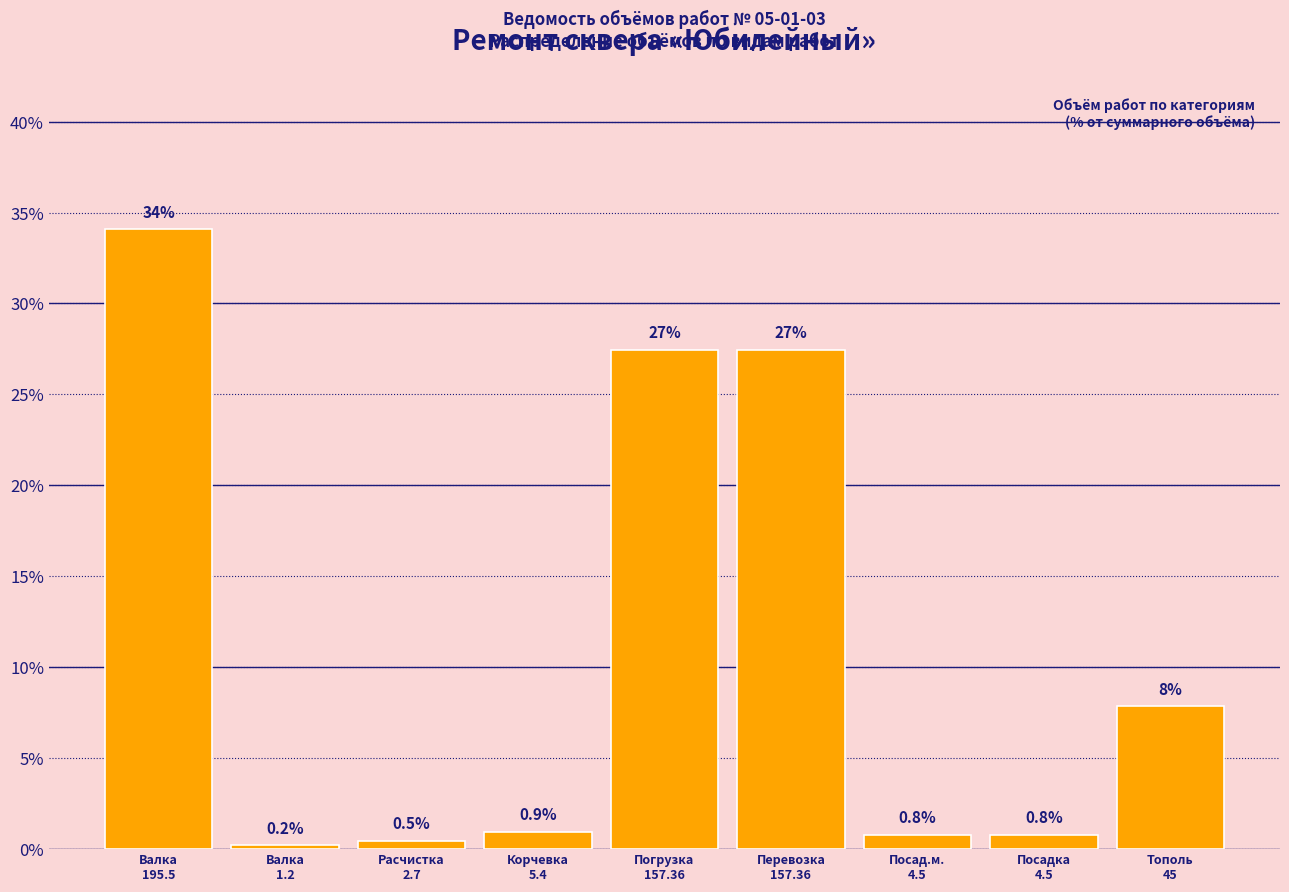

What is the maximum value shown in the chart?

34.1